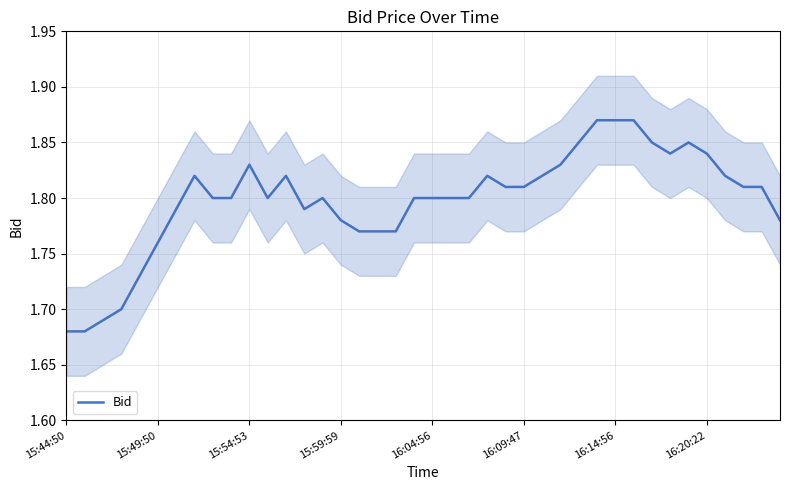

How many interior local peaks (higher than both neighbors) does the data have?

6